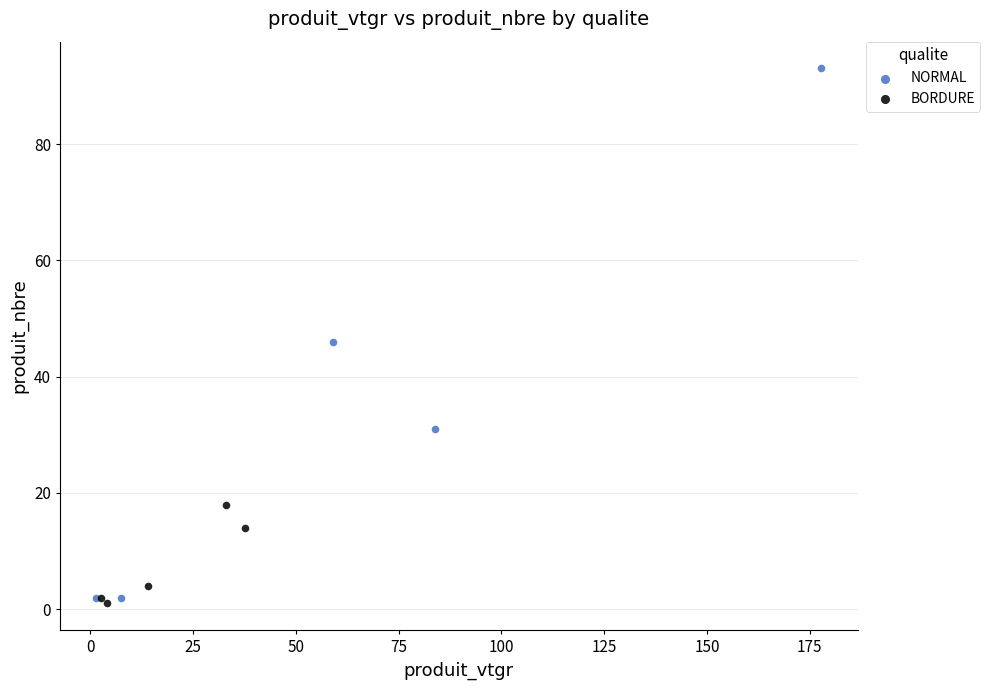

Which series reaches the maximum Y coordinate?

NORMAL